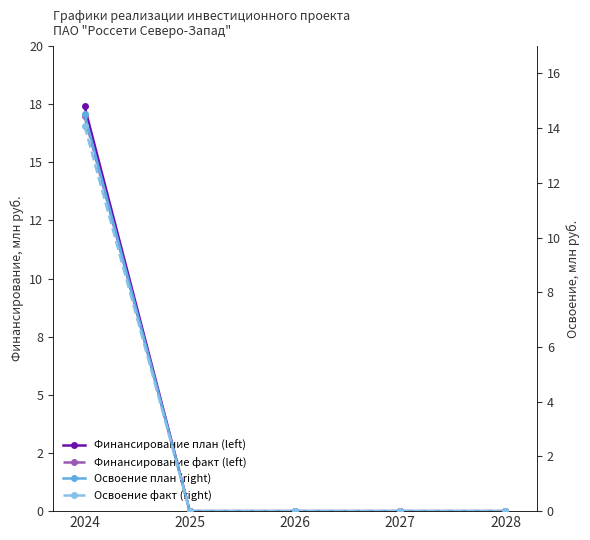

How many data points does each series have?

5